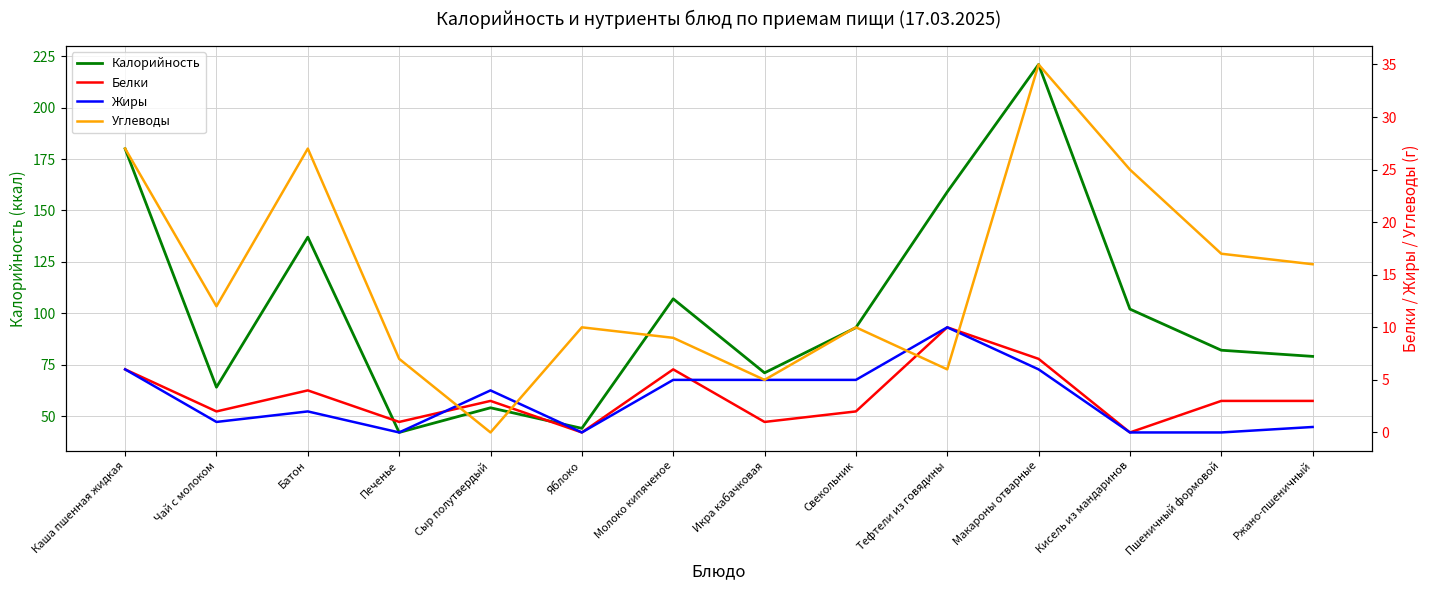

Where is Углеводы nearest to the value 17?

Пшеничный формовой